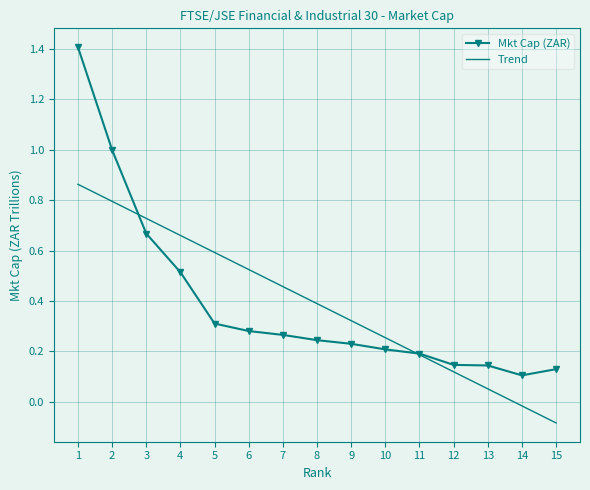

What is the difference between the maximum and minimum values in the Mkt Cap (ZAR) series?

1.3